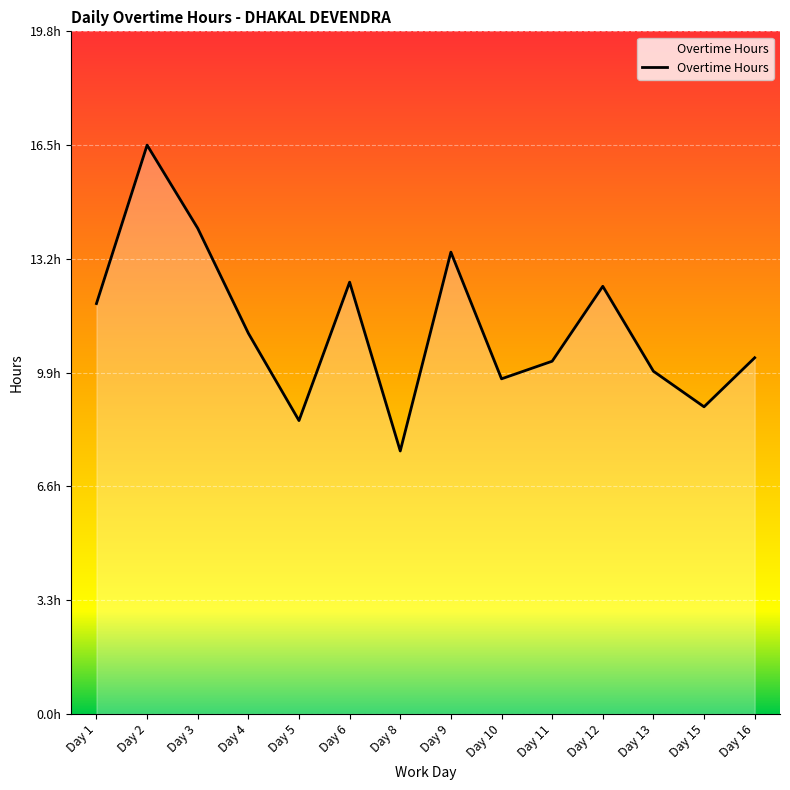

Between Day 3 and Day 1, which is larger?

Day 3